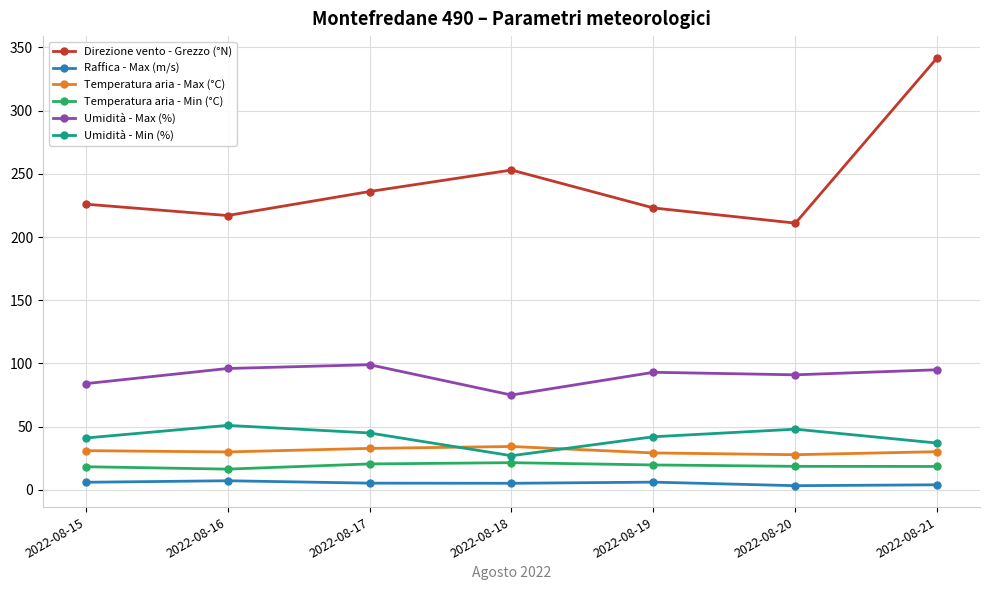

True or false: Raffica - Max (m/s) and Umidità - Min (%) cross at least once.

False